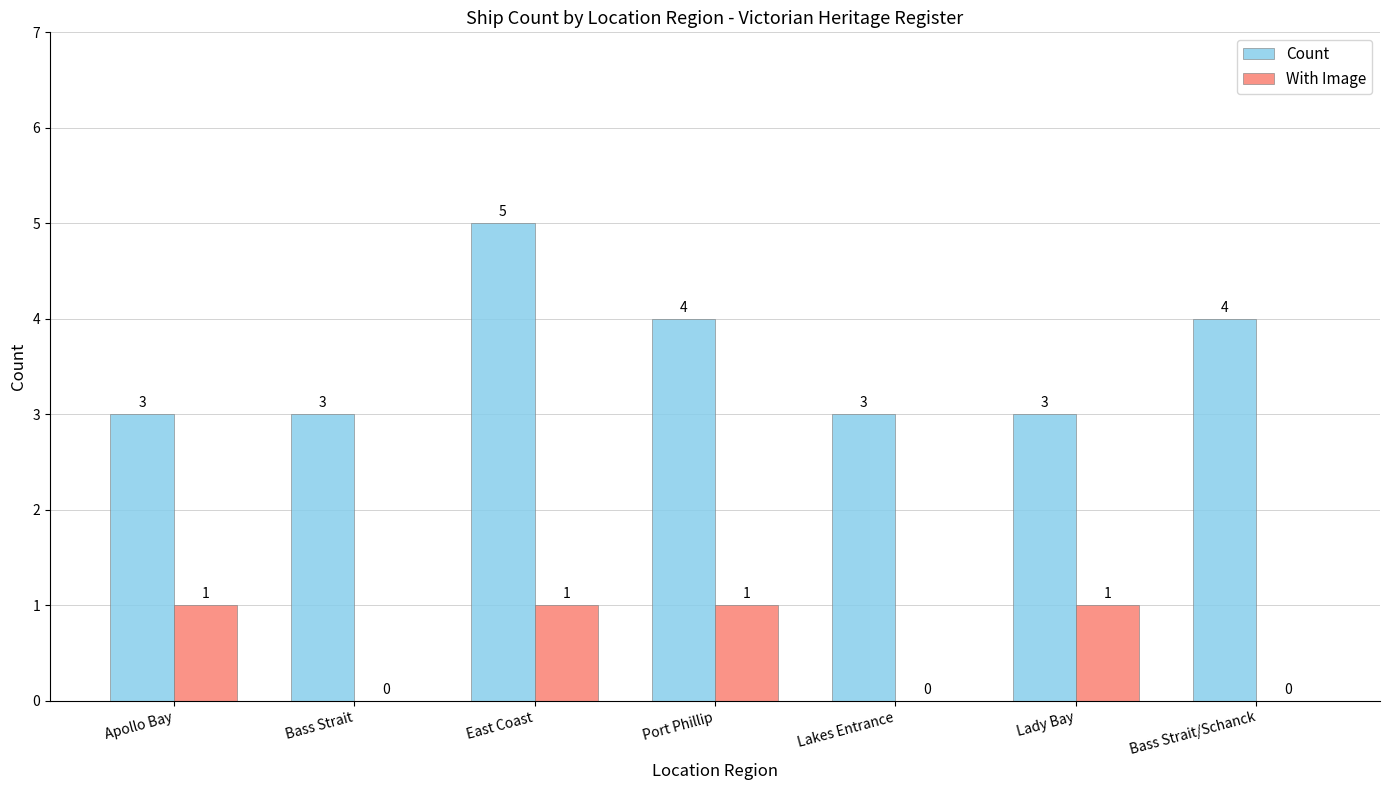

How many groups of bars are there?

7